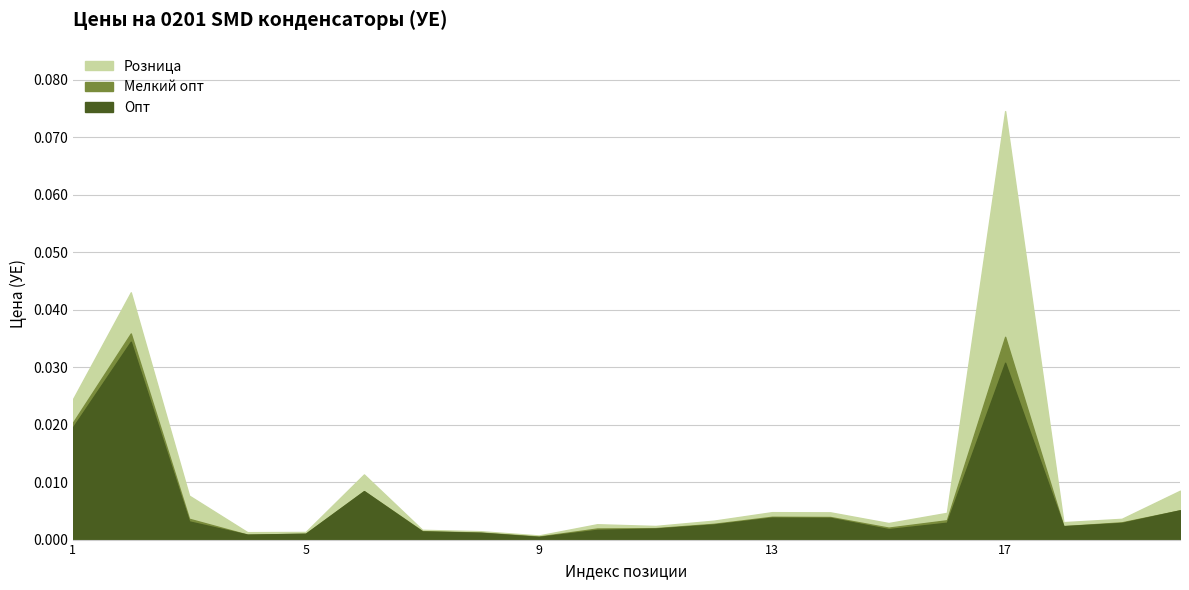

Does the chart have visible grid lines?

Yes